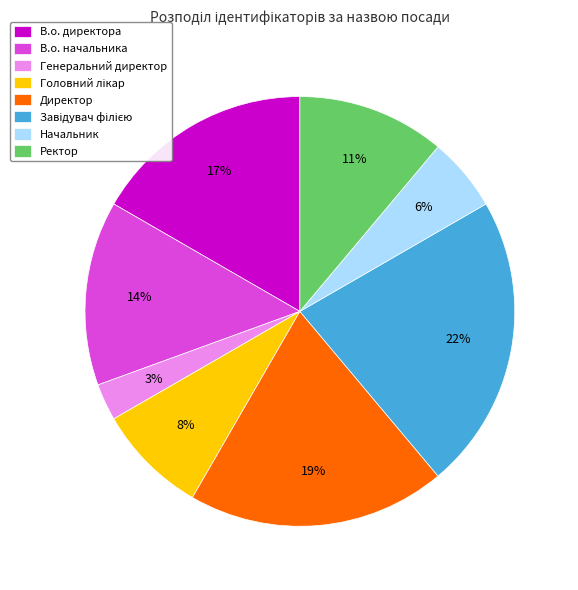

Is the sum of В.о. директора and Директор greater than half?

No